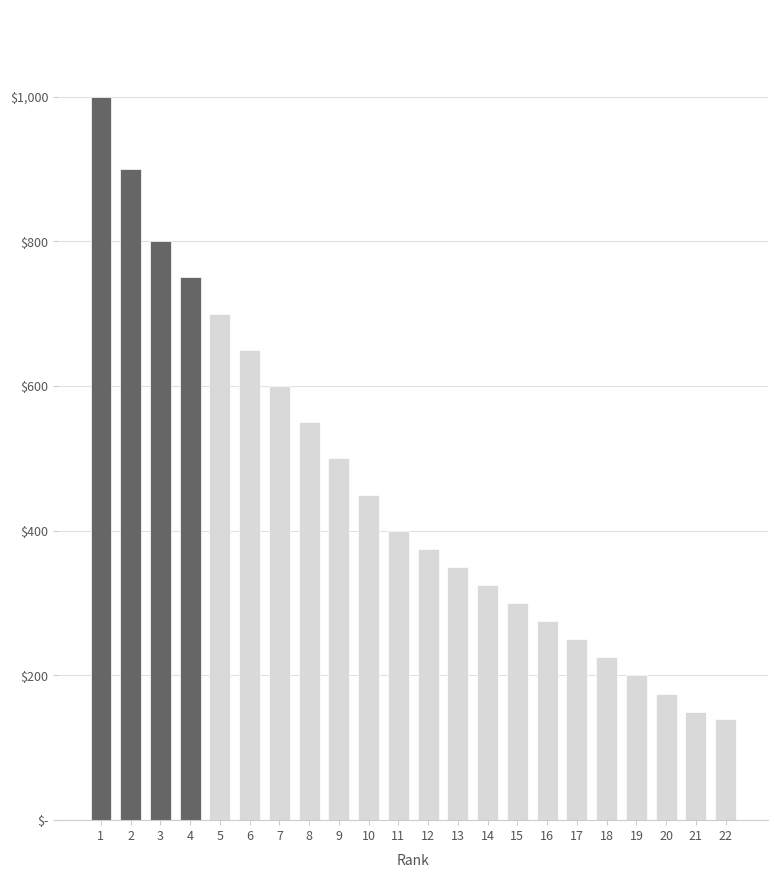

Where is the data nearest to the value 570?

8